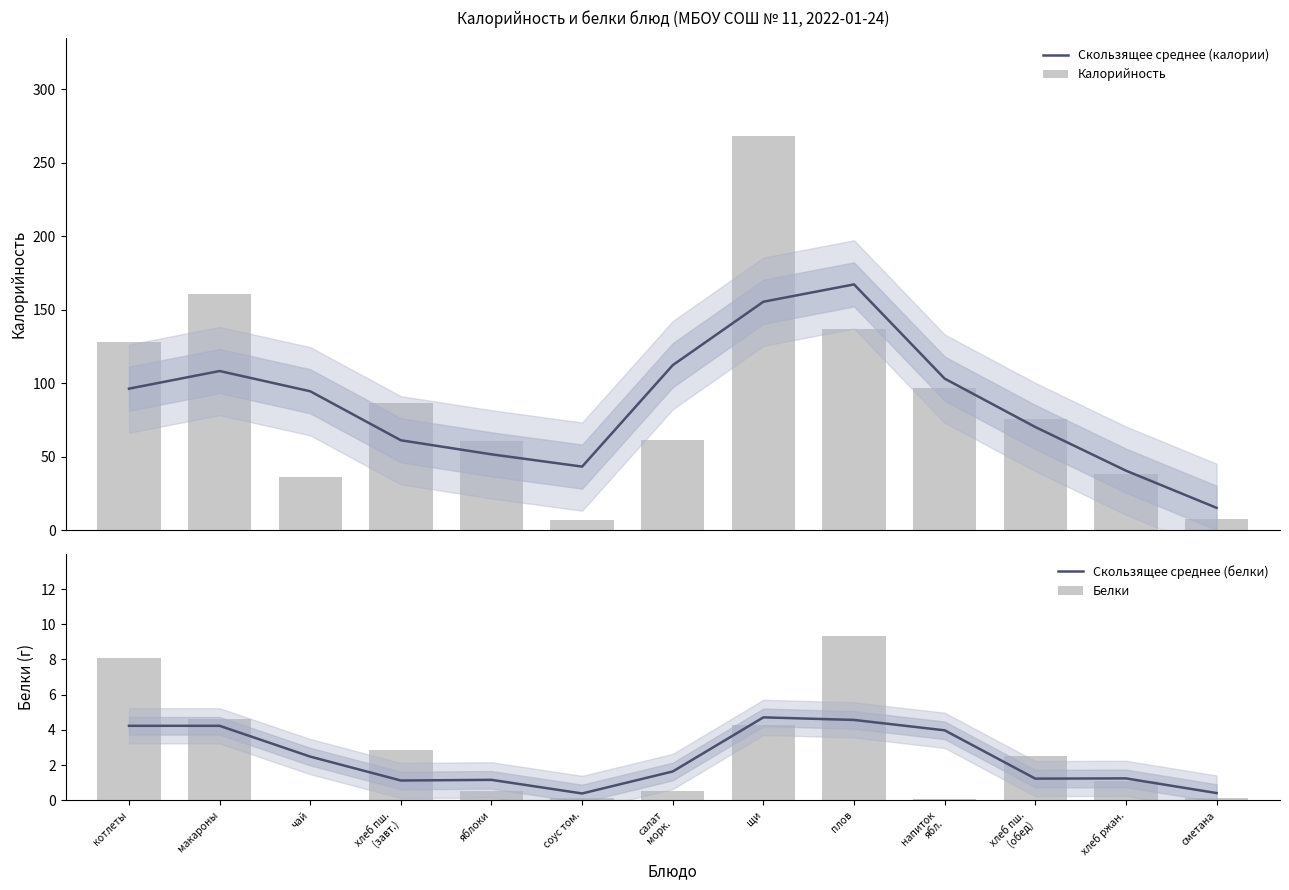

How many data points in Калорийность are above 75?

7